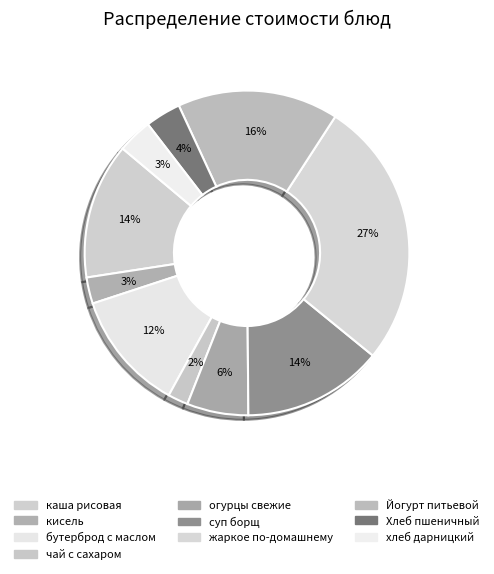

True or false: бутерброд с маслом accounts for 2% of the total.

False